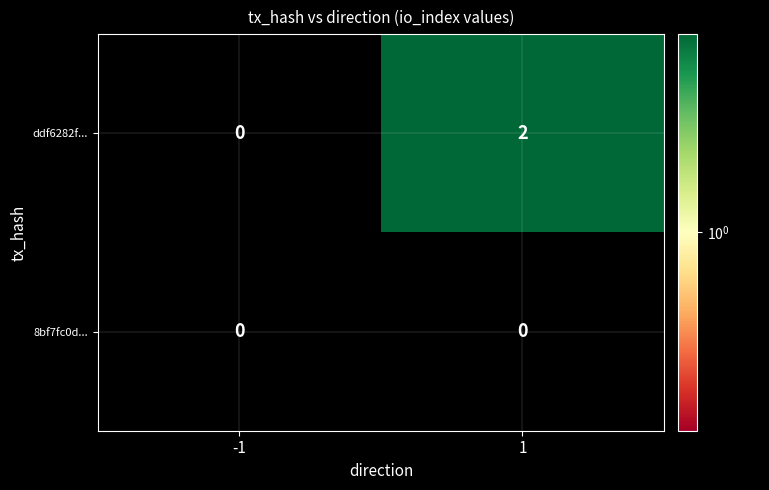

Rank the series by their maximum value, from highest to lowest.

ddf6282f..., 8bf7fc0d...